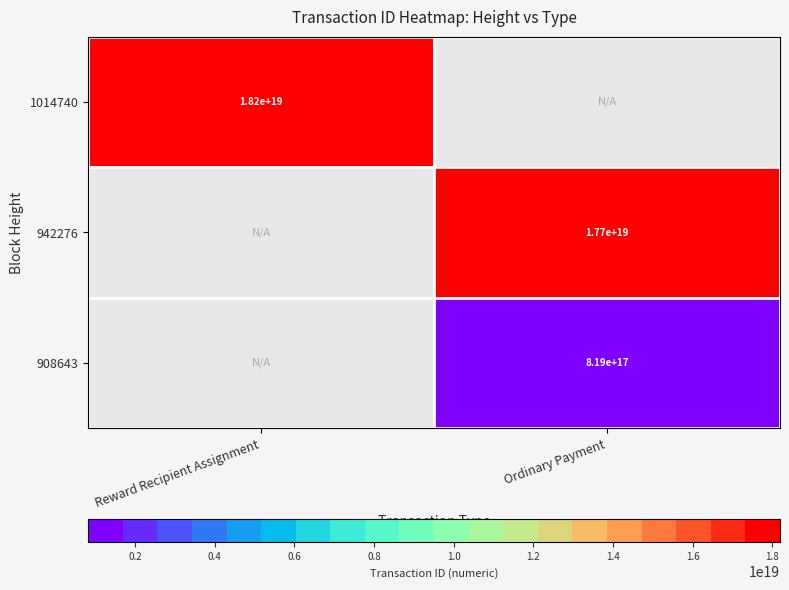

Count the number of data series in this chart.

3